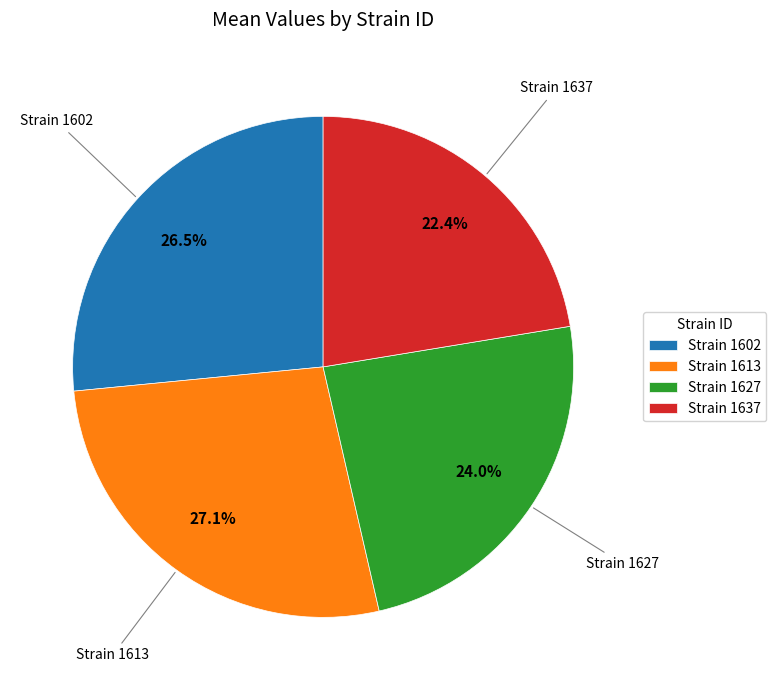

Which slice is the largest?

Strain 1613